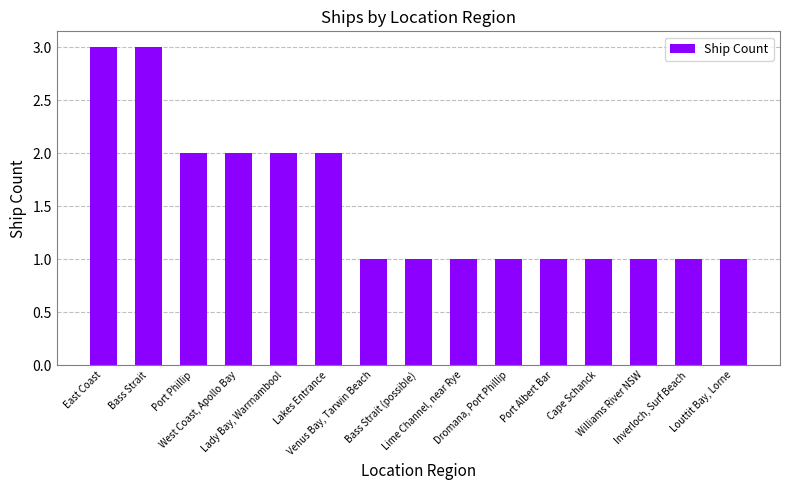

What is the minimum value shown in the chart?

1